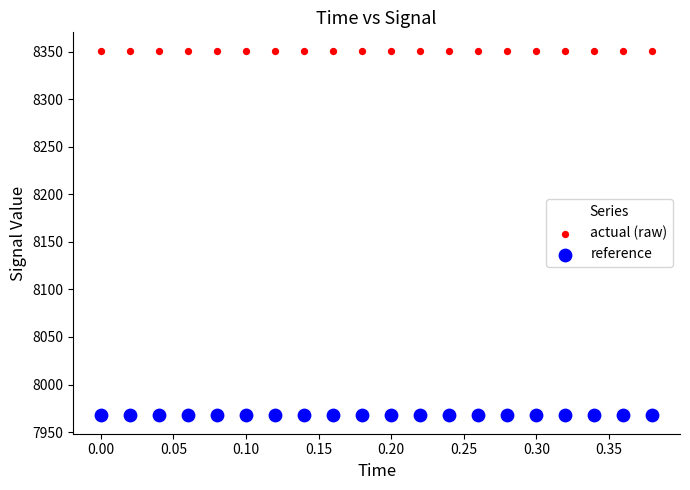

Which series reaches the minimum Y coordinate?

reference